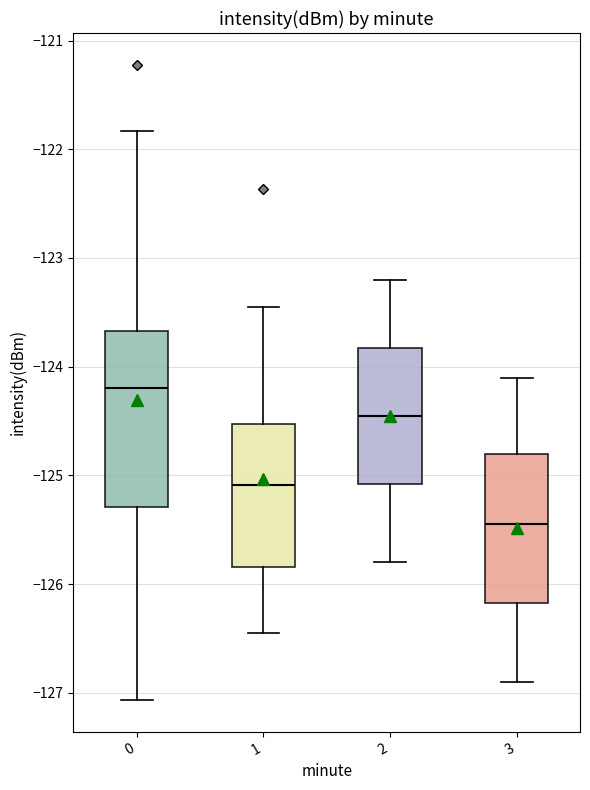

Reading left to right, read every box against the y-axis: the position of its median line, the range the box covers, and the ends of its whiskers. The values are not printed on the chart, so give them approximately, as read against the axis.

0: median -124.2, box -125.3 to -123.7, whiskers -127.1 to -121.8
1: median -125.1, box -125.8 to -124.5, whiskers -126.4 to -123.4
2: median -124.4, box -125.1 to -123.8, whiskers -125.8 to -123.2
3: median -125.4, box -126.2 to -124.8, whiskers -126.9 to -124.1